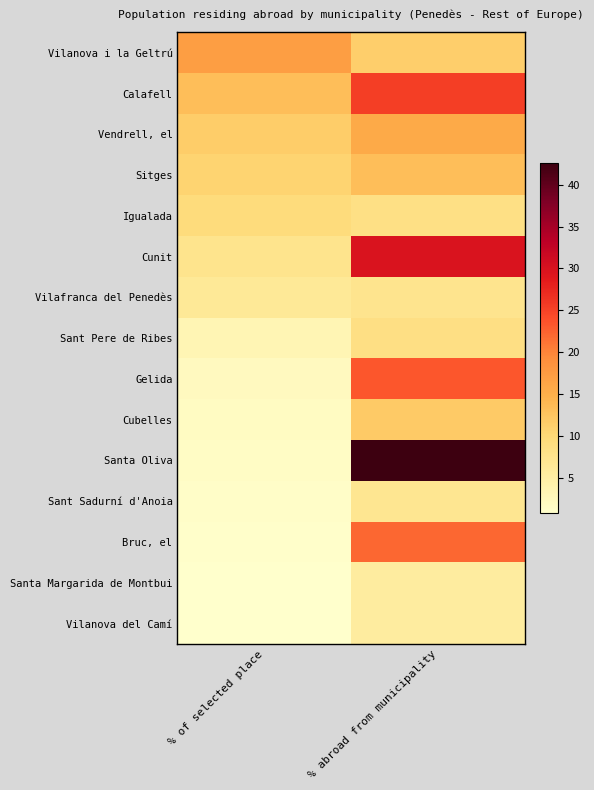

Which label corresponds to the smallest value in the chart?

% of selected place